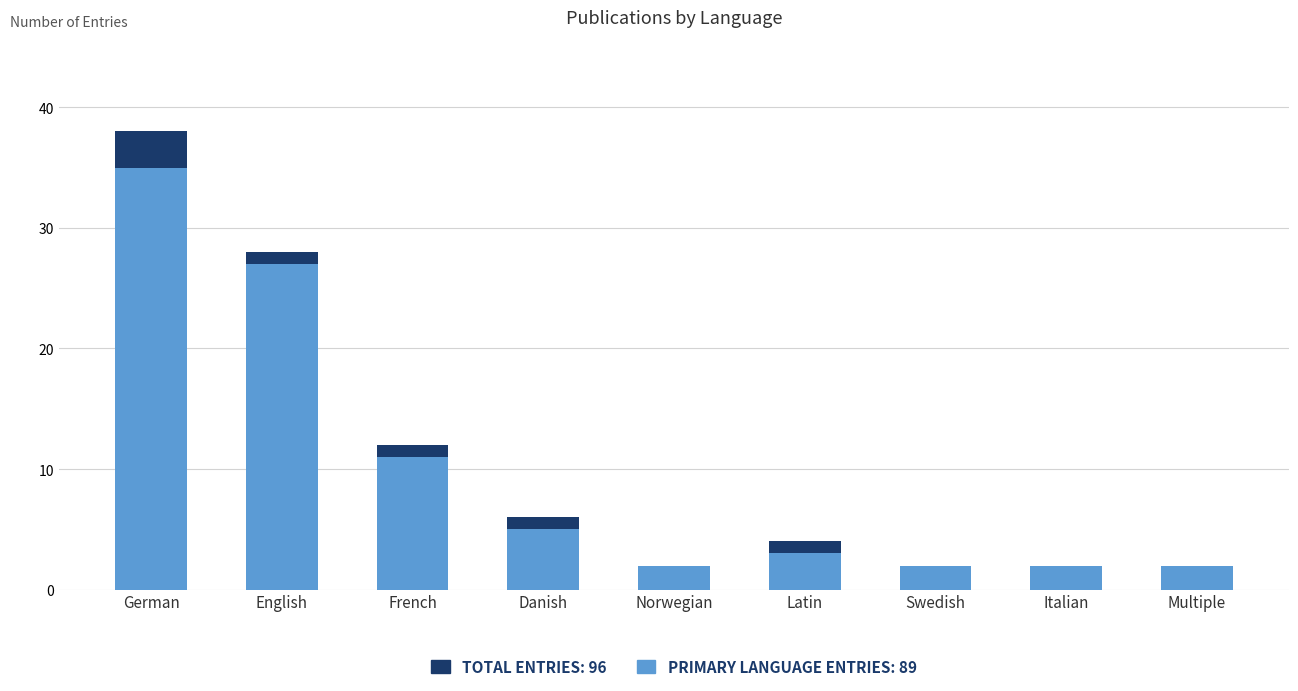

What position from the left is Multiple?

9